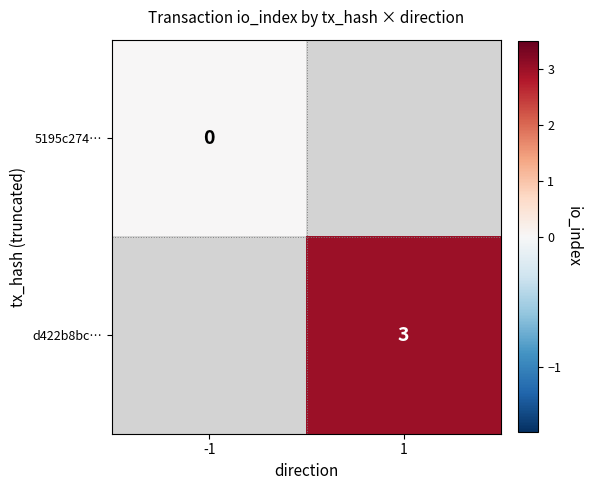

The value of d422b8bc… at 1 is 5. True or false?

False